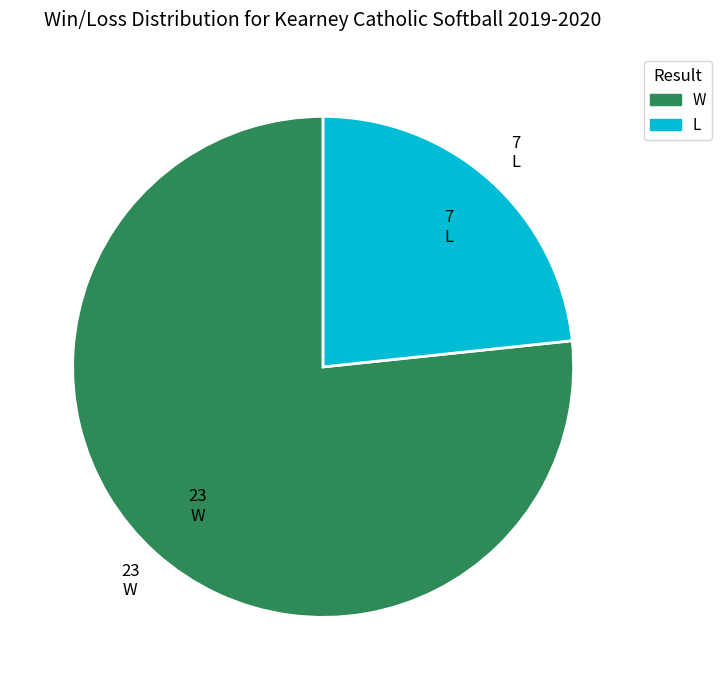

What is the ratio of the value at L to the value at W?

0.3